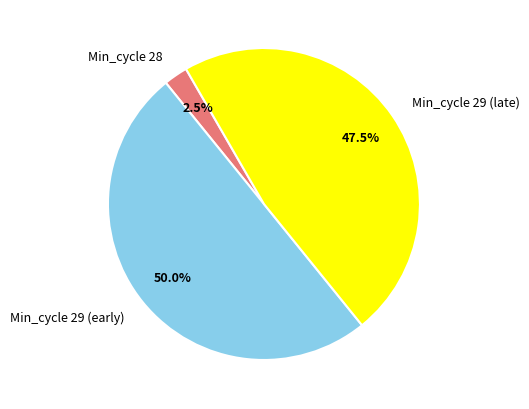

Which category has the biggest portion of the pie?

Min_cycle 29 (early)